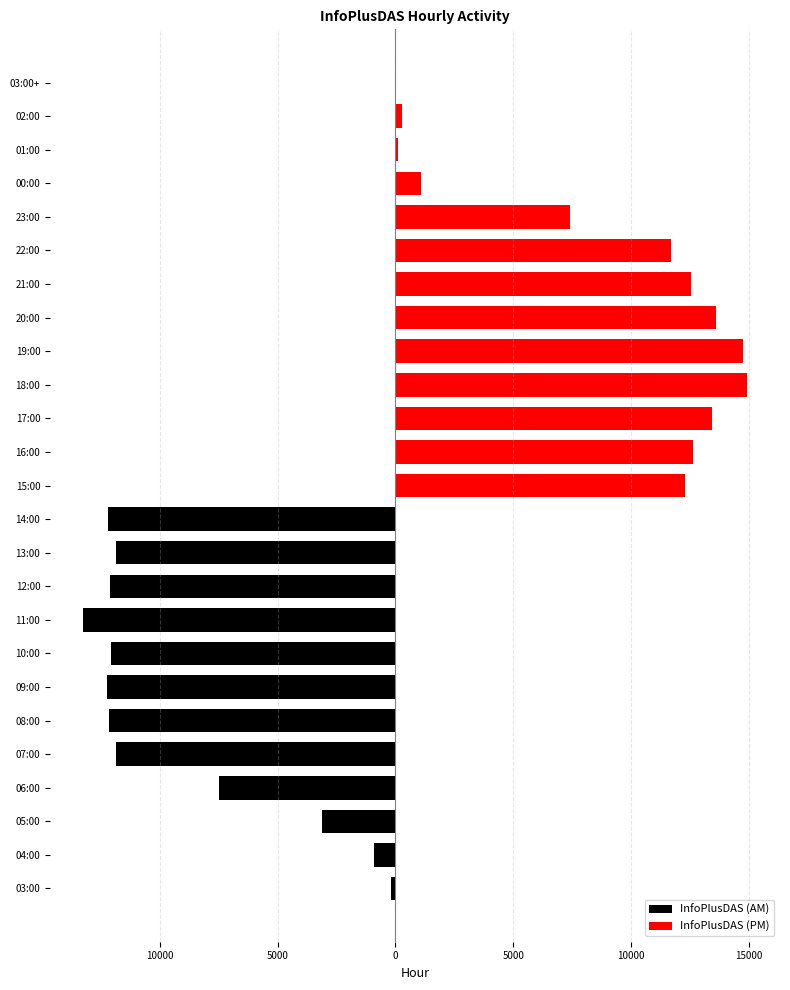

The chart shows a value of 11879 at 13:00. True or false?

True